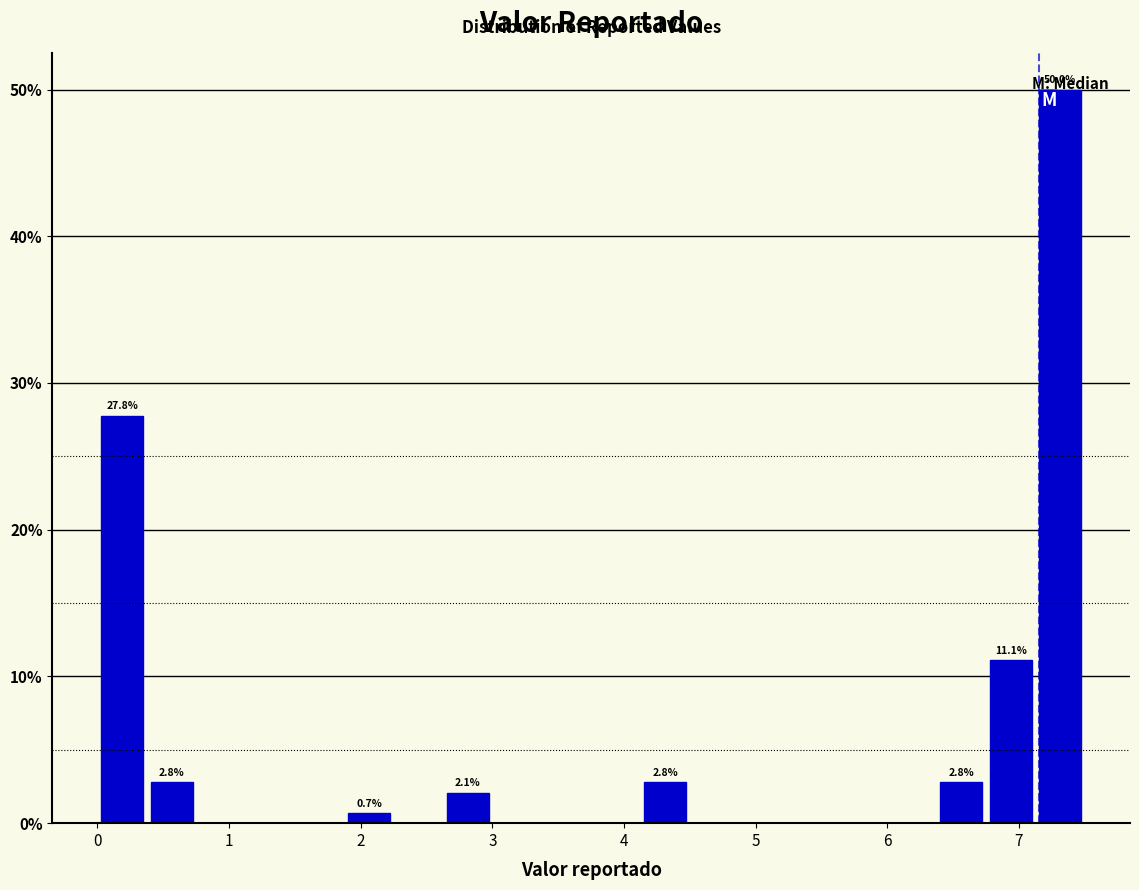

Read against the x-axis, roughly where is the centre of the tallest bar?

7.3